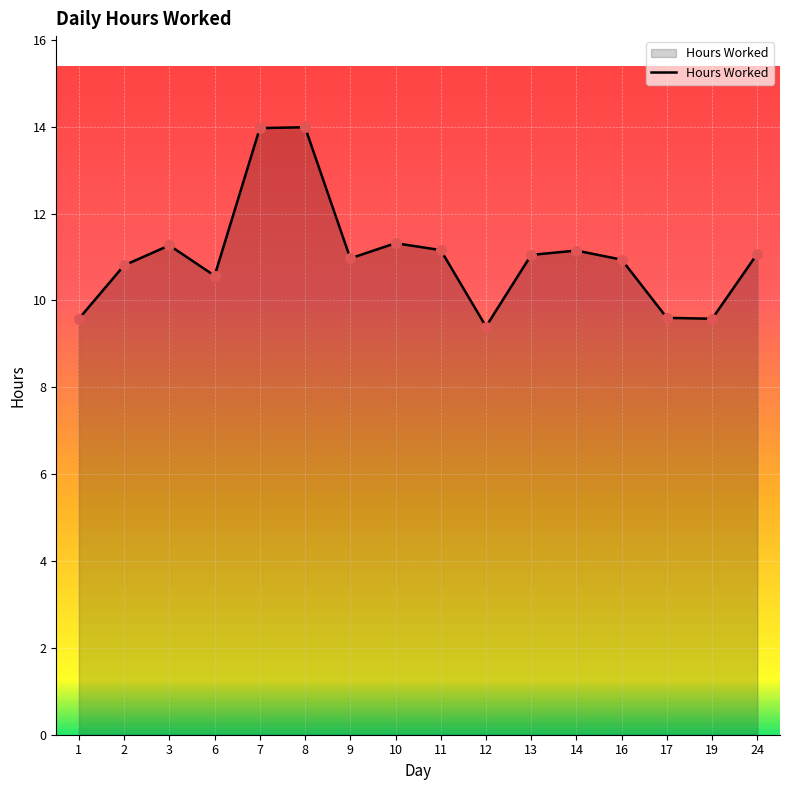

Which has a higher value, 8 or 24?

8